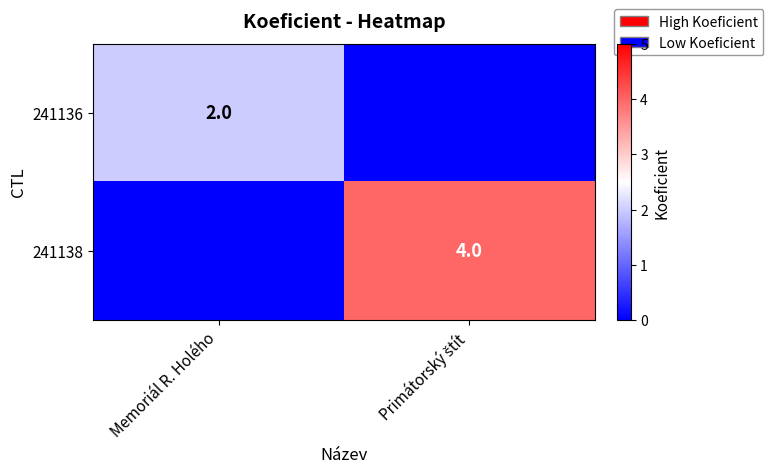

What is the approximate value of 241136 at Memoriál R. Holého?

2